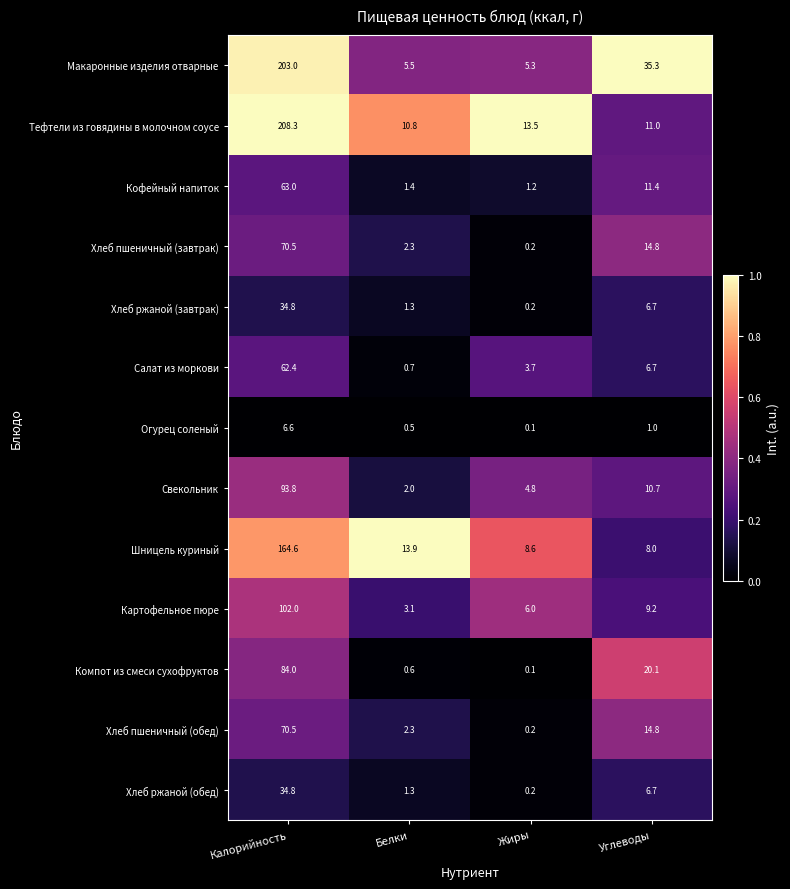

What is the spread (max minus min) of values at Калорийность?

201.7